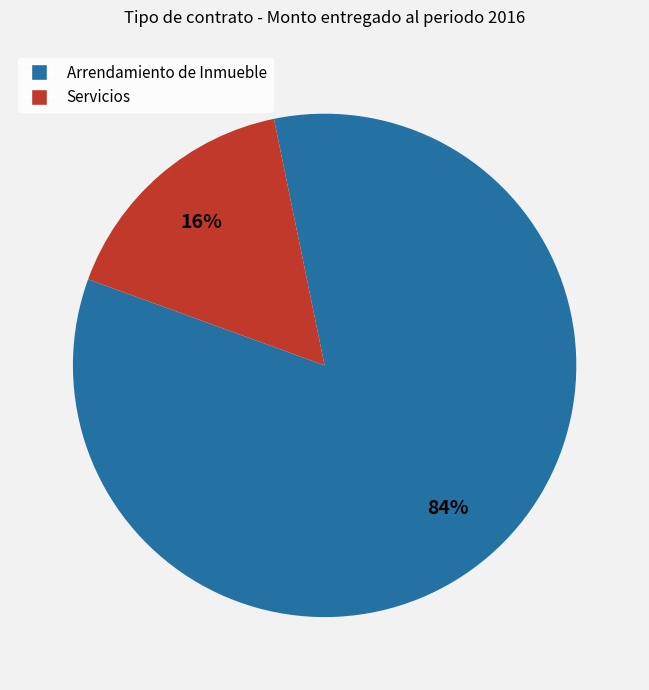

Does any single category account for the majority?

Yes